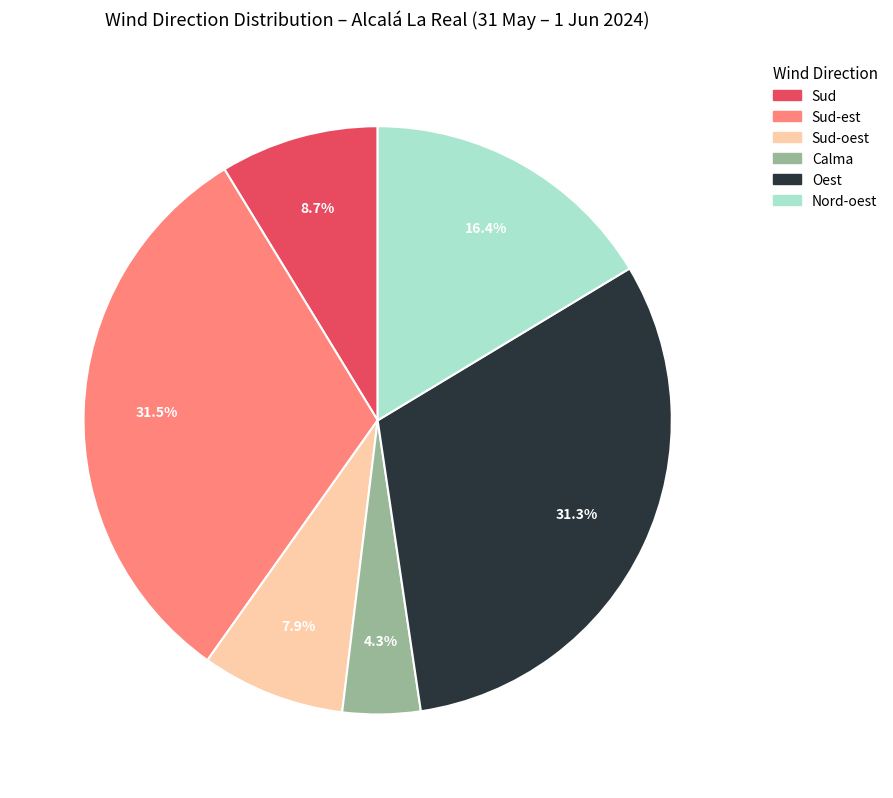

How many slices are in this pie chart?

6